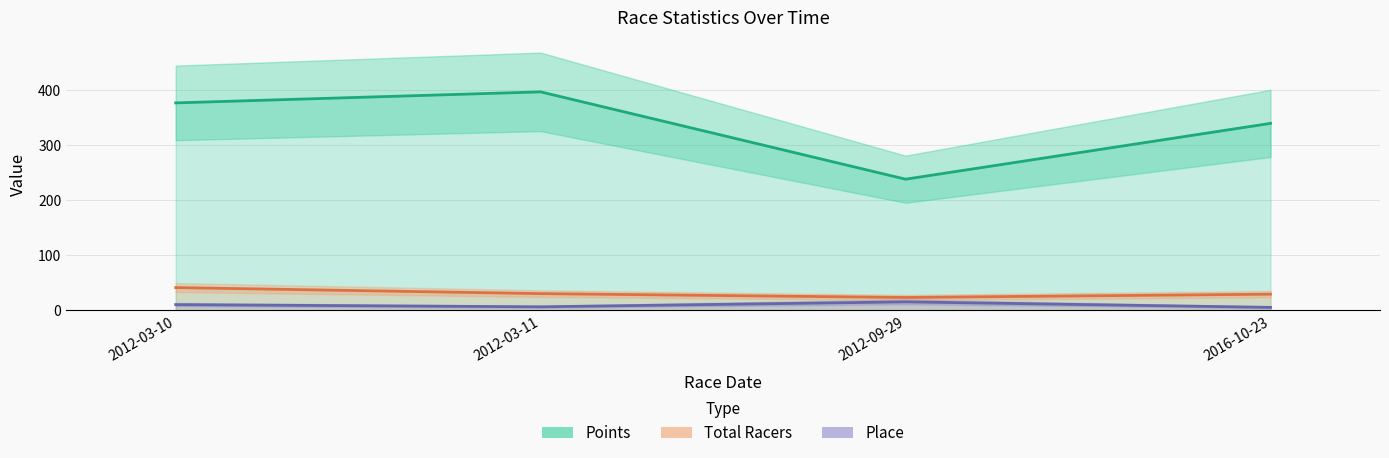

What is the value of the Place point at the 1st from the left?

10.0